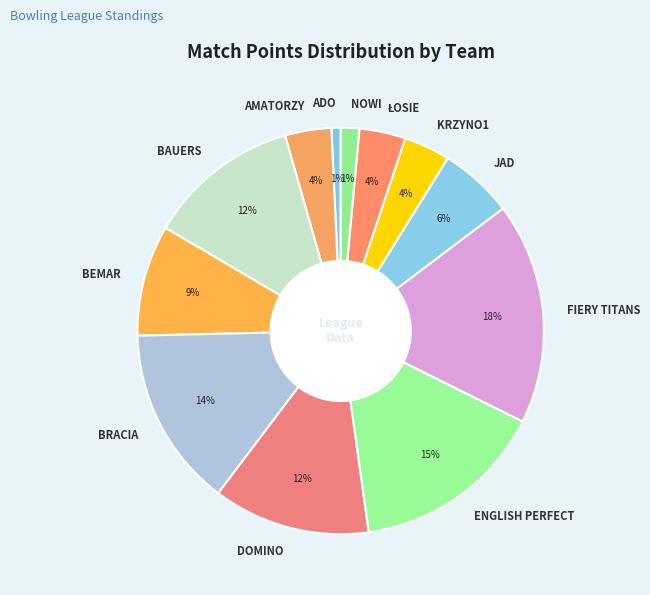

What is the ratio of the value at NOWI to the value at ENGLISH PERFECT?

0.1